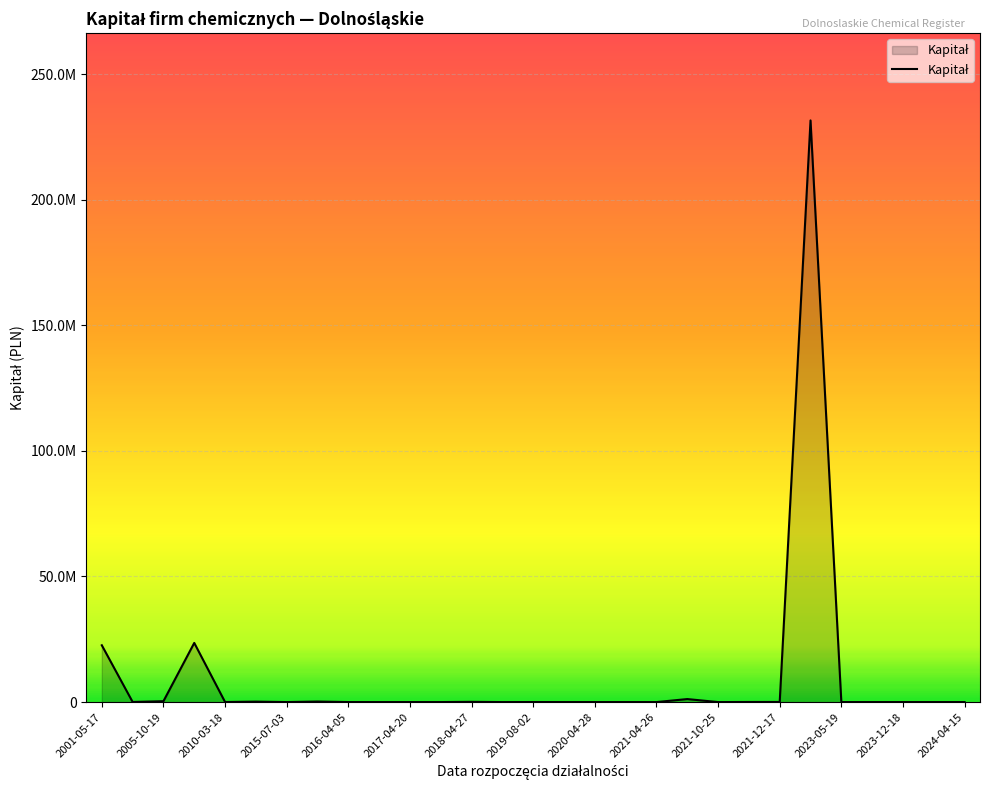

Does the chart display data point markers on the line(s)?

No